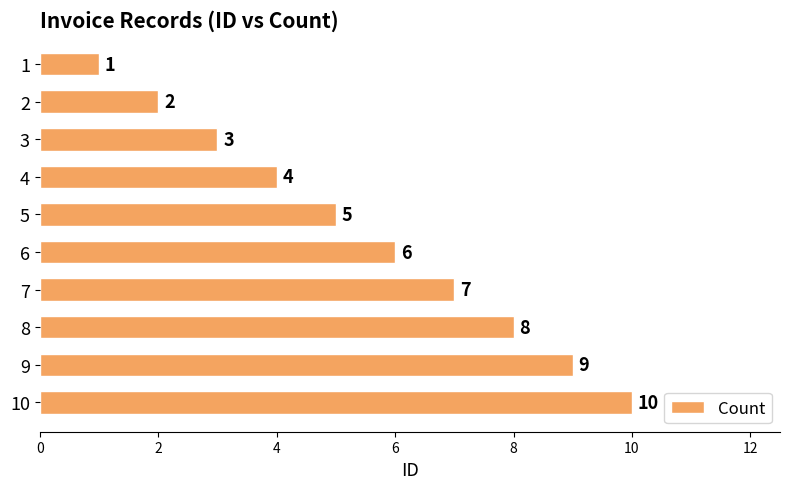

The value at 7 is 7. True or false?

True